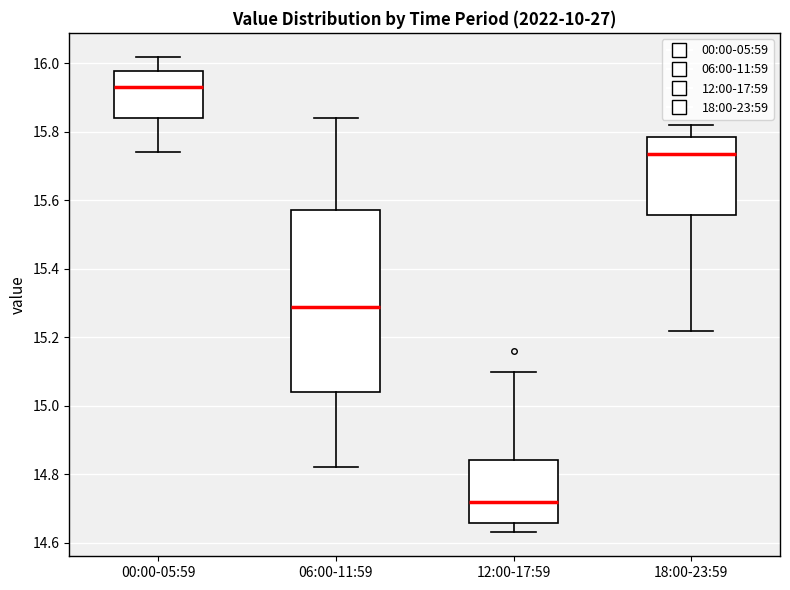

Reading left to right, transcribe this box plot: for each box, give where its median line is, the range the box spans, and where its two whiskers end, as read against the y-axis. The values are not printed on the chart, so give them approximately, as read against the axis.

00:00-05:59: median 15.94, box 15.84 to 15.98, whiskers 15.74 to 16.02
06:00-11:59: median 15.30, box 15.04 to 15.58, whiskers 14.82 to 15.84
12:00-17:59: median 14.72, box 14.66 to 14.84, whiskers 14.64 to 15.10
18:00-23:59: median 15.74, box 15.56 to 15.78, whiskers 15.22 to 15.82